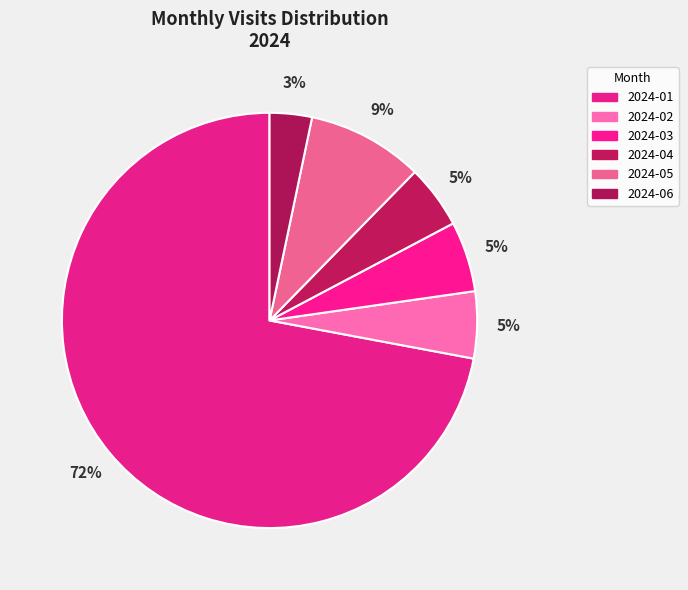

To the nearest percent, what portion does 2024-01 represent?

72%